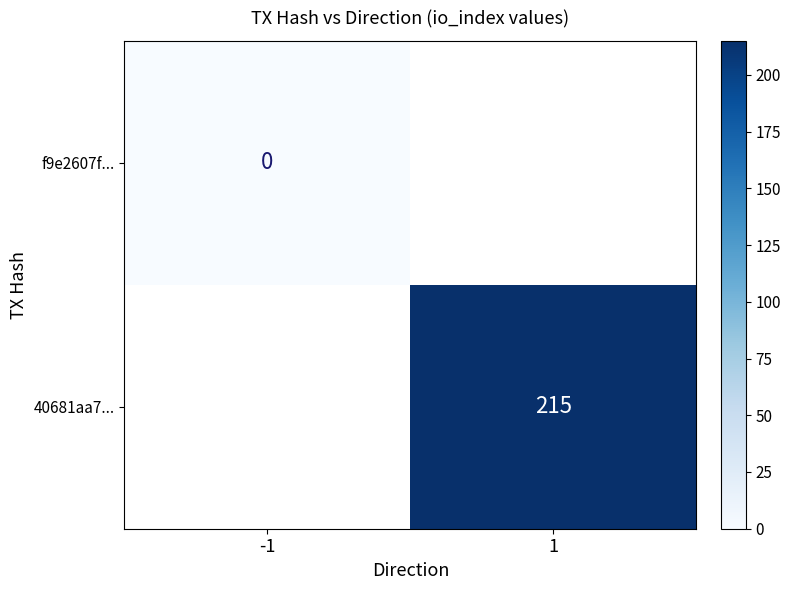

The value of 40681aa7... at 1 is 76. True or false?

False